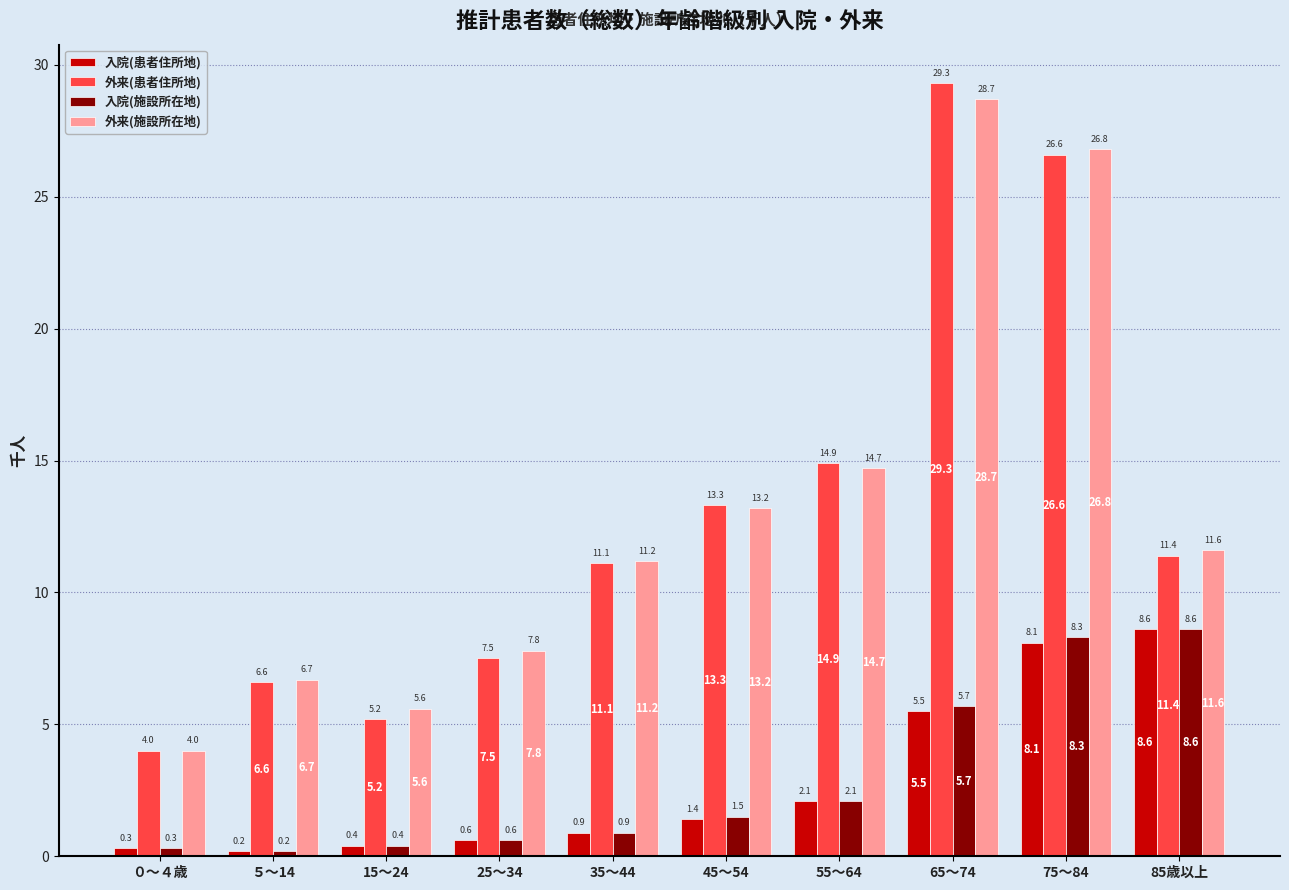

What is the maximum value shown in the chart?

29.3